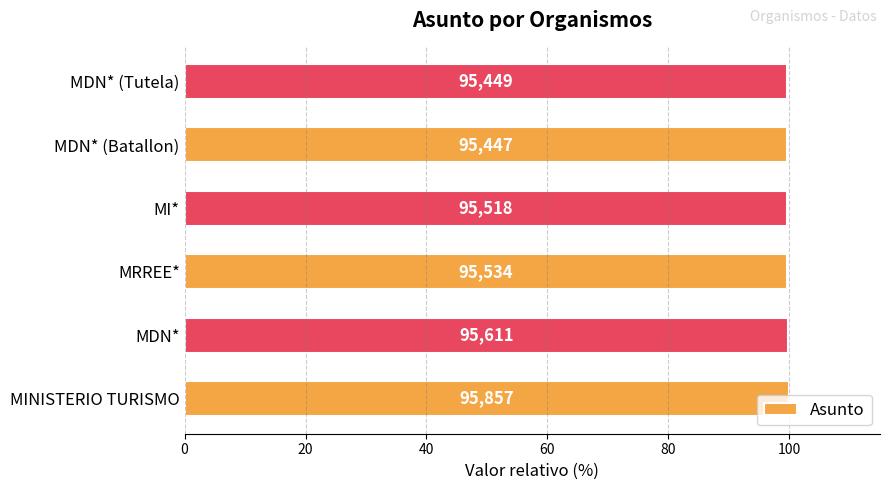

How many bars are there in total?

6